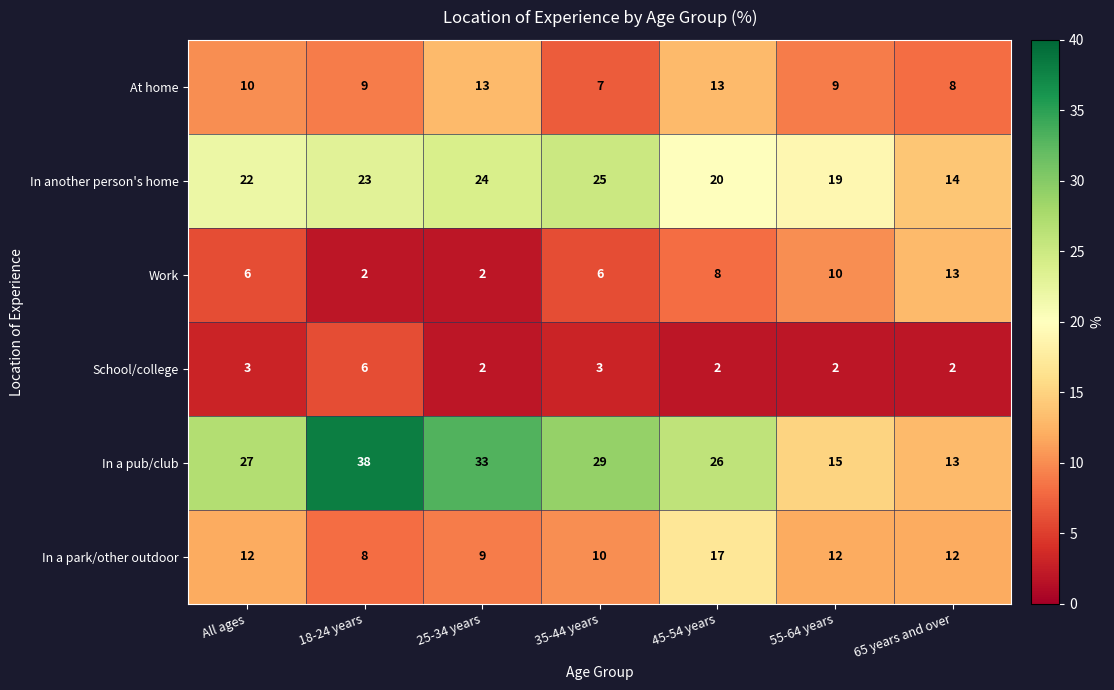

Is it true that In another person's home equals 25 at 35-44 years?

True